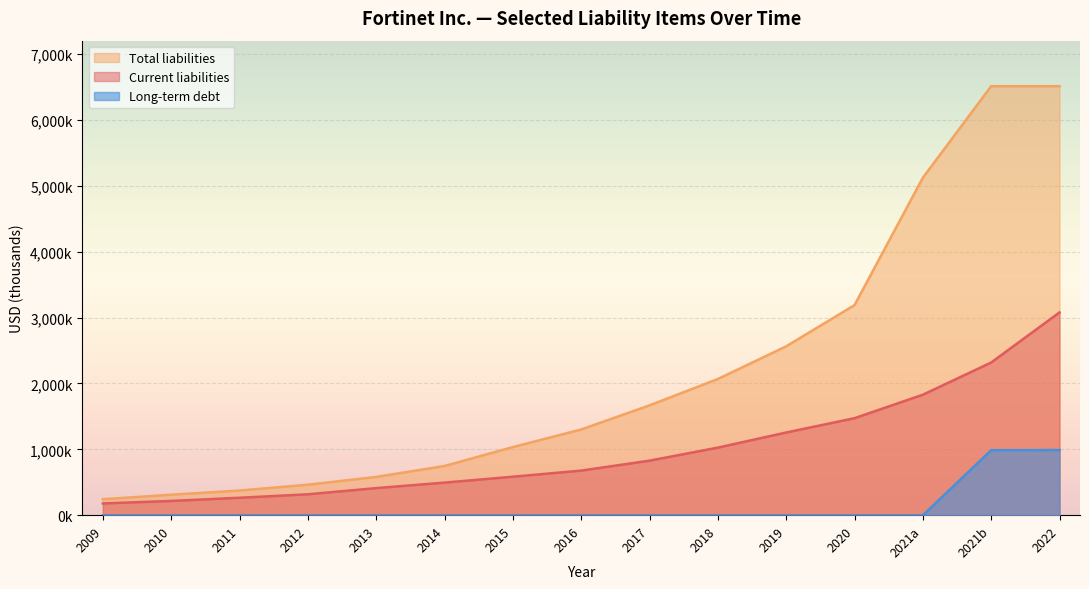

True or false: Total liabilities and Long-term debt intersect in this chart.

False